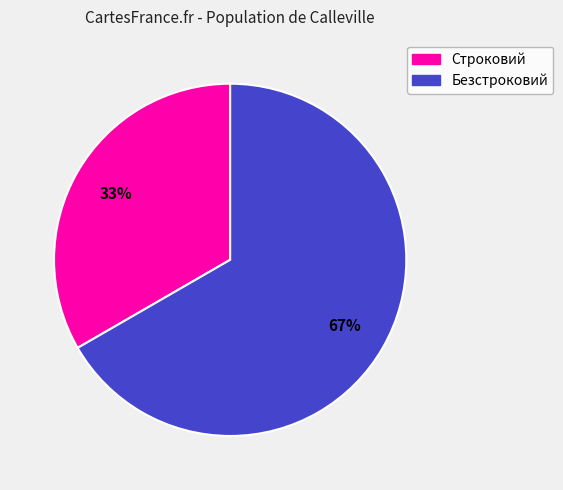

The Безстроковий slice represents 52% of the pie. True or false?

False